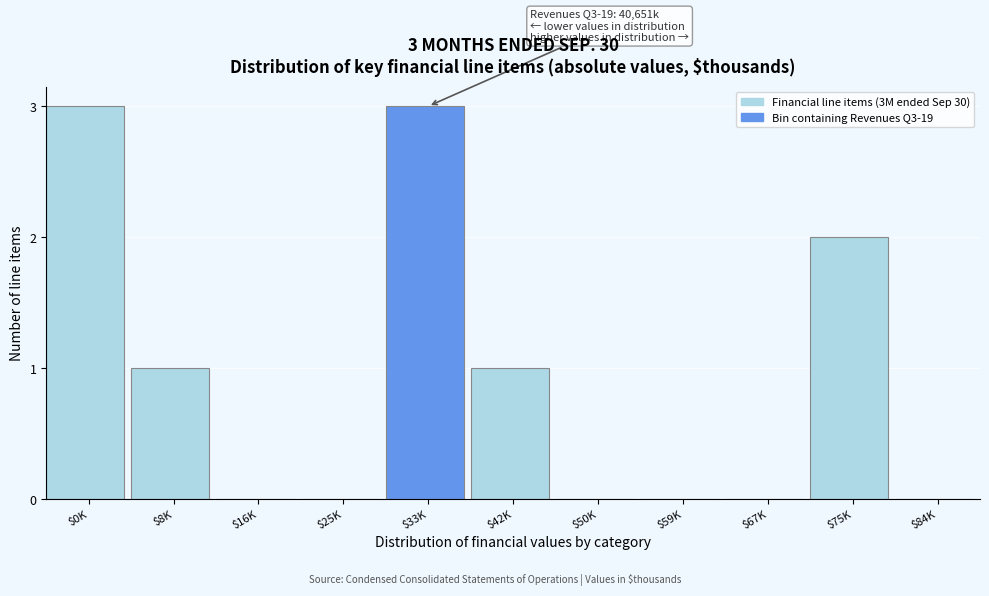

What is the sum of all values?

10